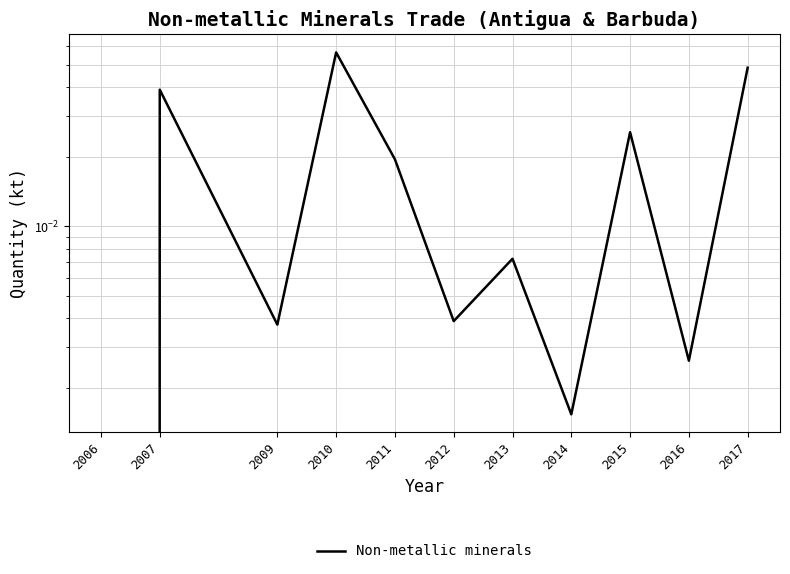

What is the value of the 4th point from the left?

0.1